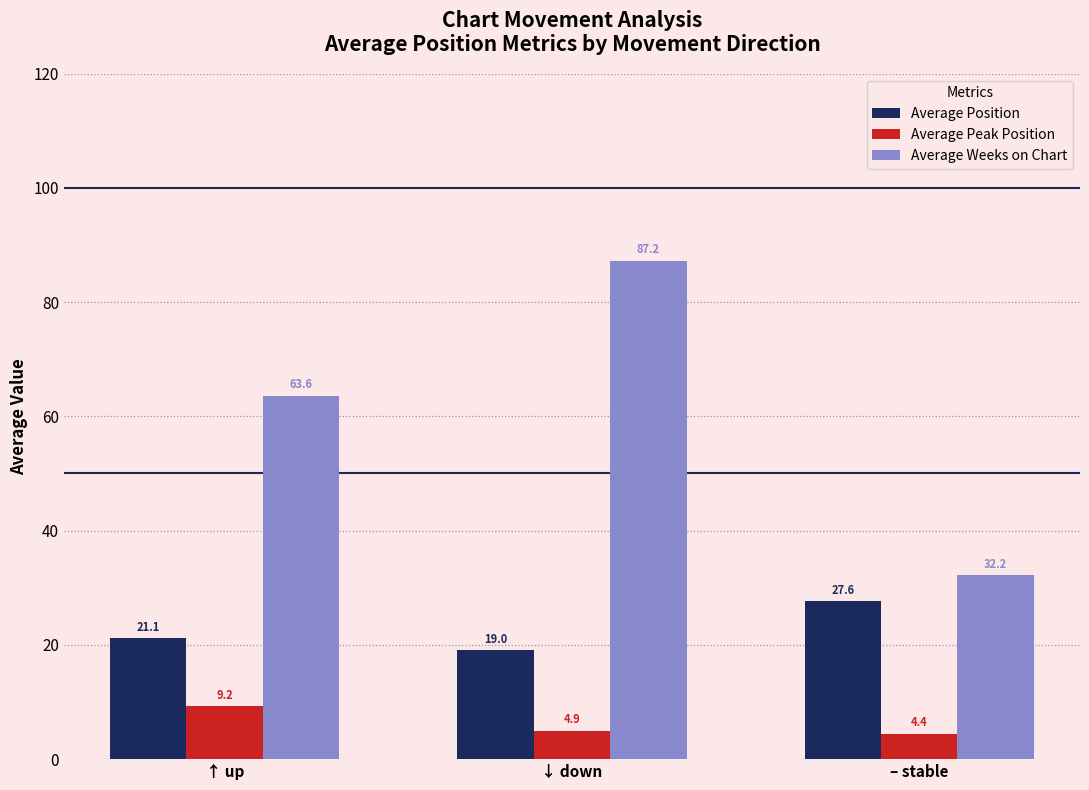

At which category is the sum across all series the highest?

↓ down